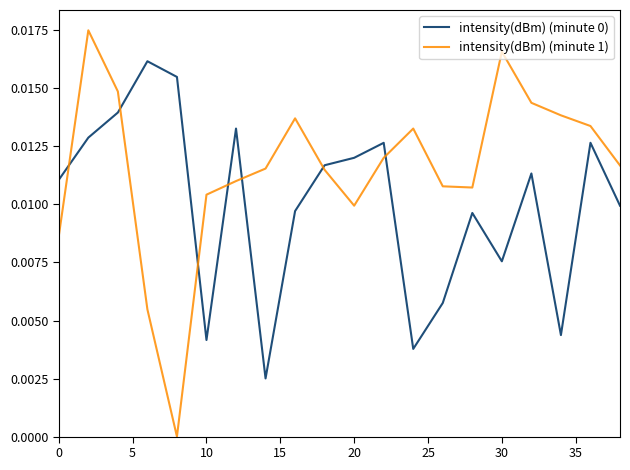

How many lines are shown in the chart?

2